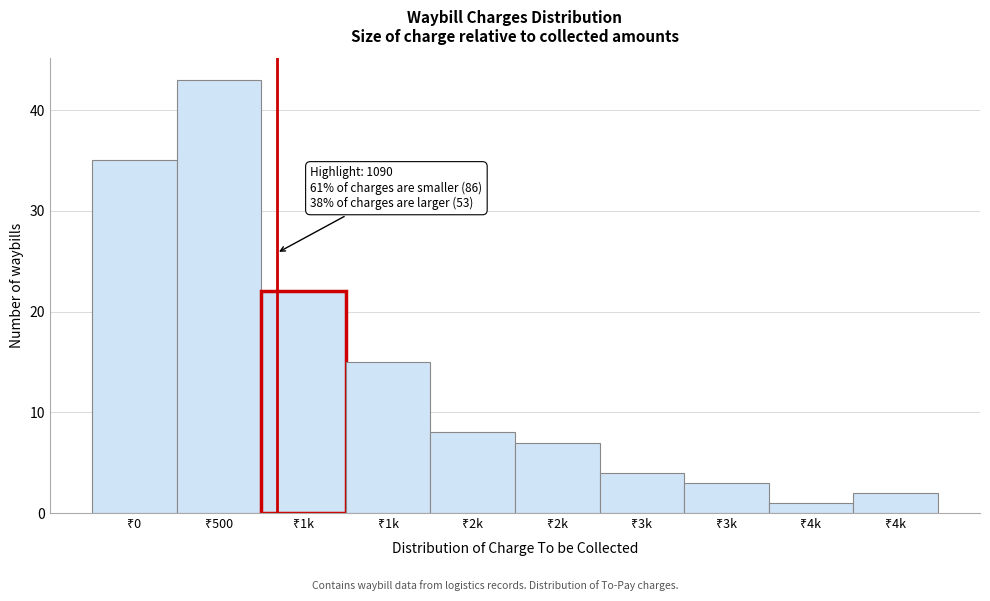

How many data points are less than 8?

5